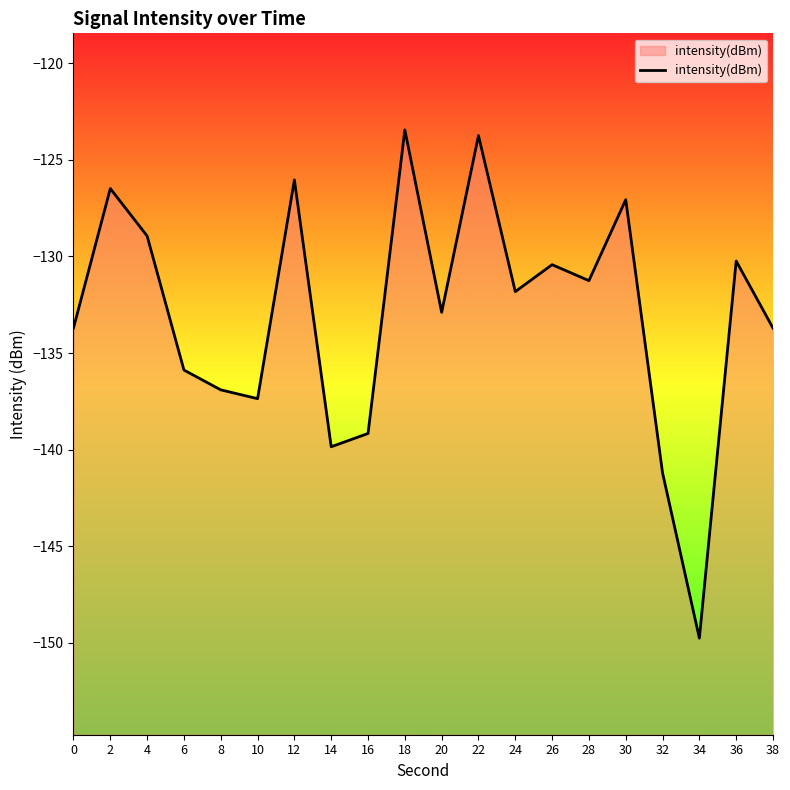

List the labels in order of value, smallest first.

34, 32, 14, 16, 10, 8, 6, 38, 0, 20, 24, 28, 26, 36, 4, 30, 2, 12, 22, 18